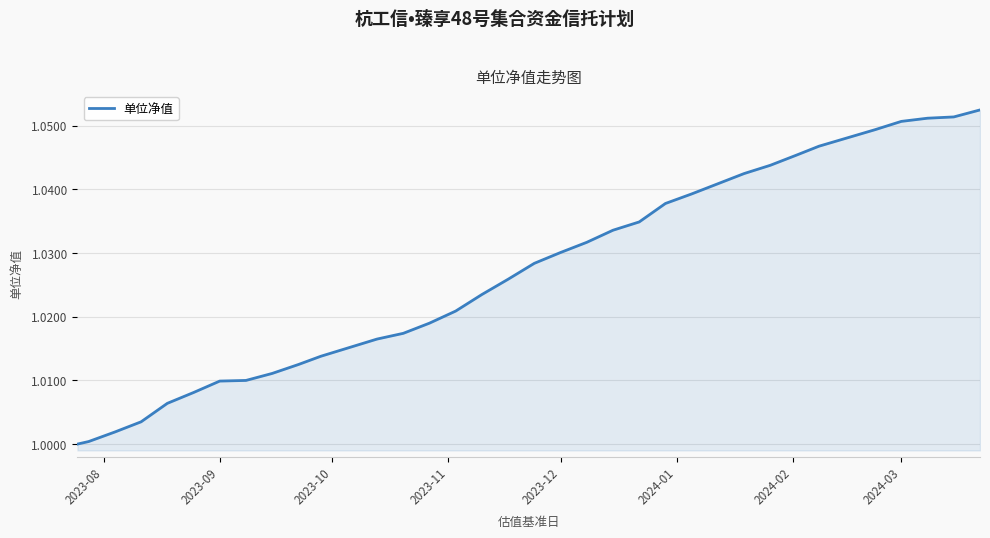

Does the chart have visible grid lines?

Yes